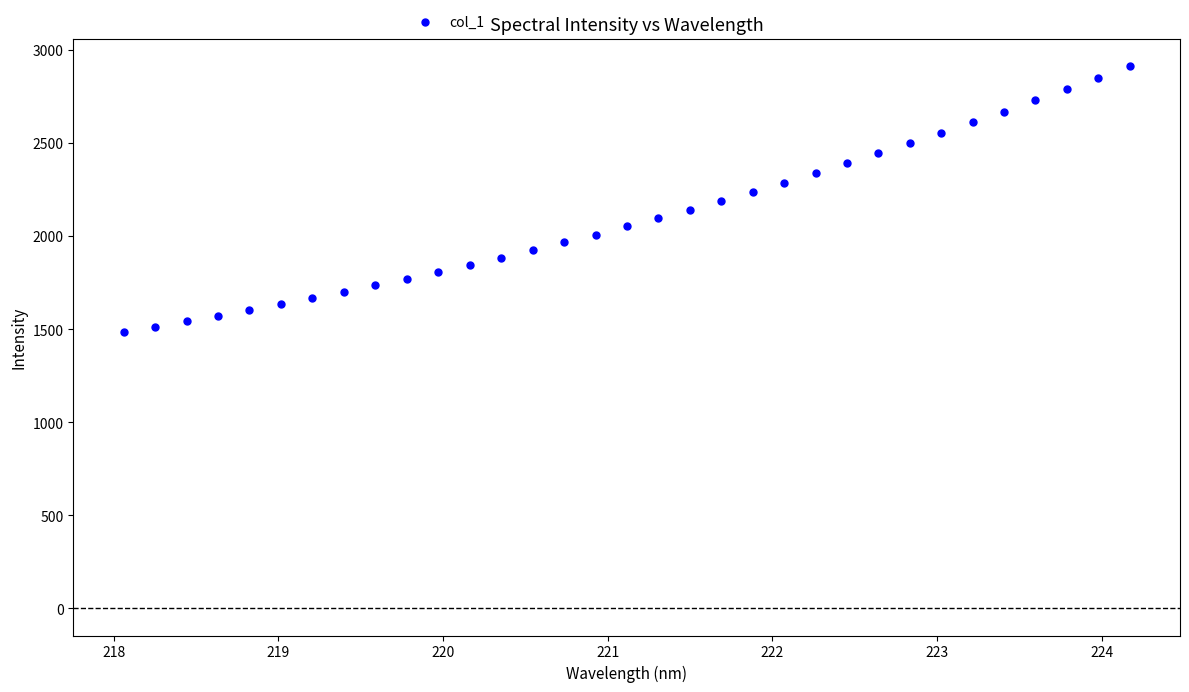

What is the range of Y values (max minus min)?

1426.8